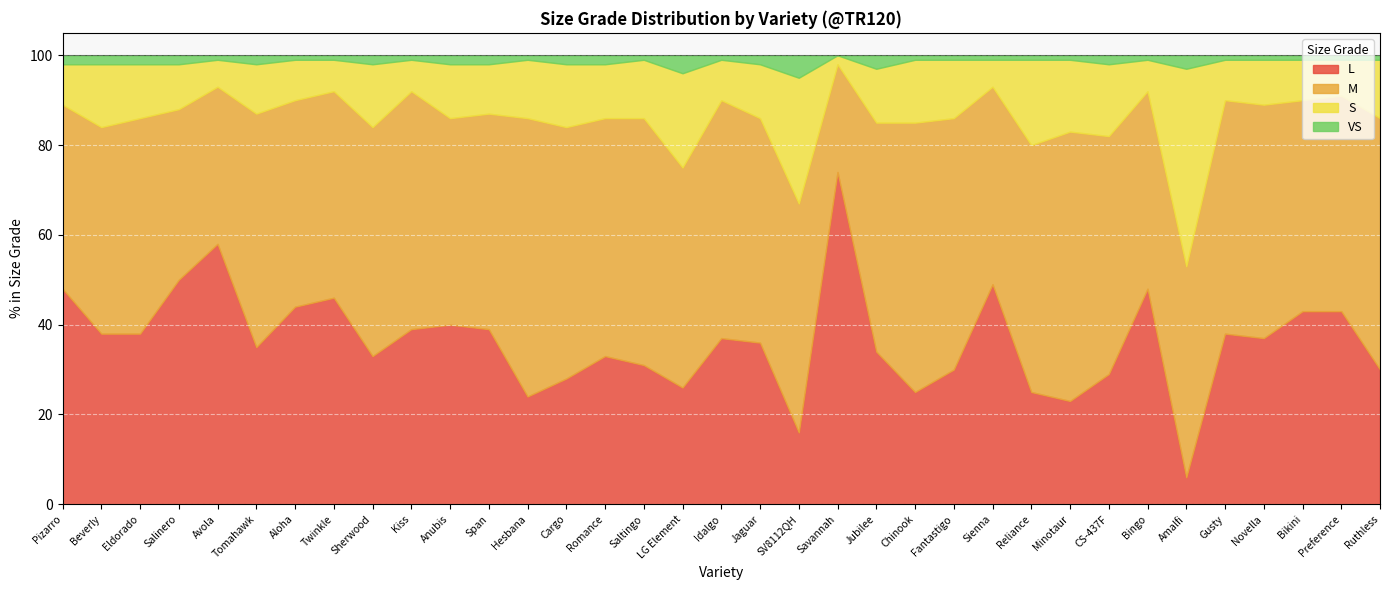

What is the greatest value displayed?

74